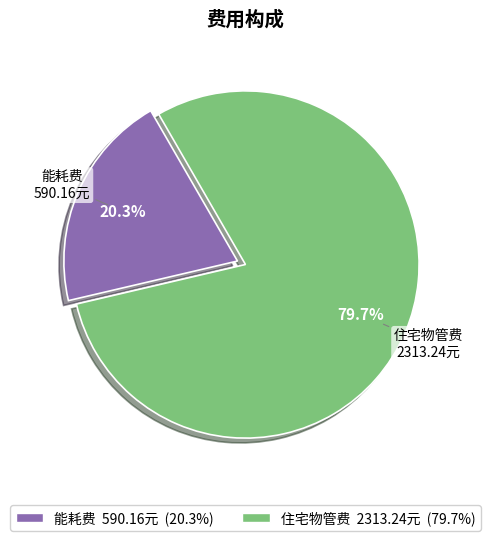

Rank the categories by value from highest to lowest.

住宅物管费, 能耗费